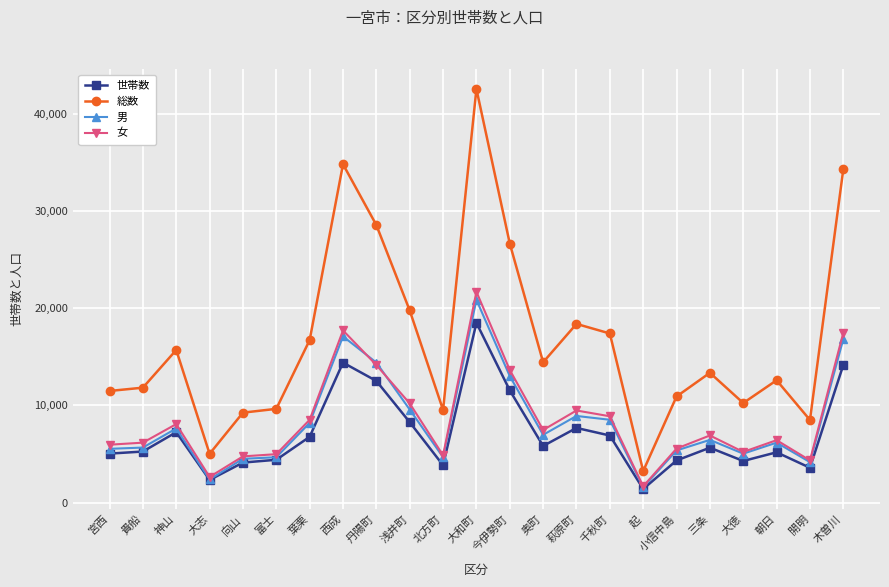

True or false: 男 and 総数 intersect in this chart.

False